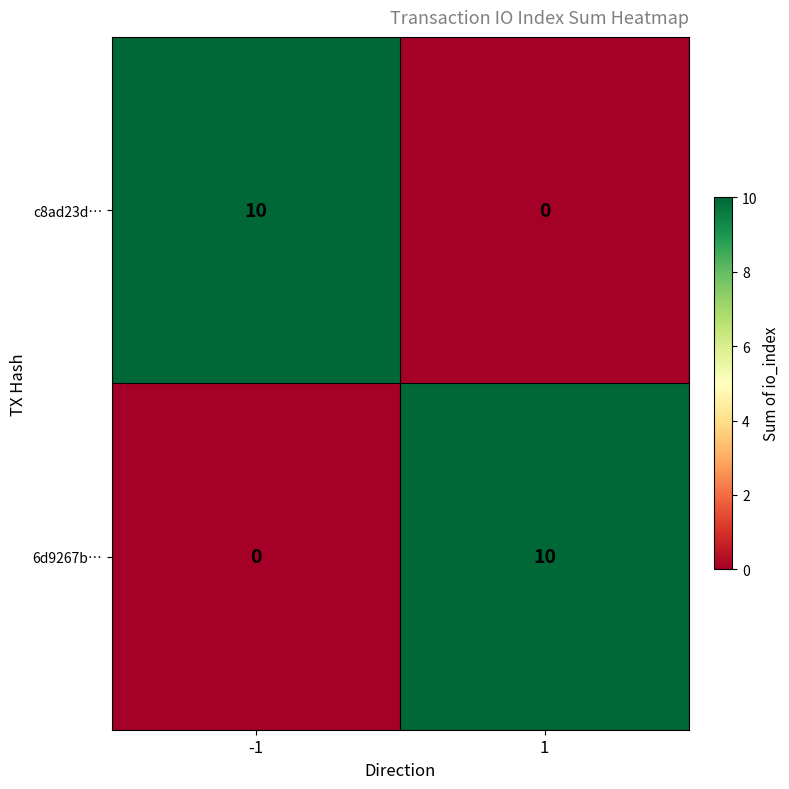

At how many categories does at least one series exceed 6?

2